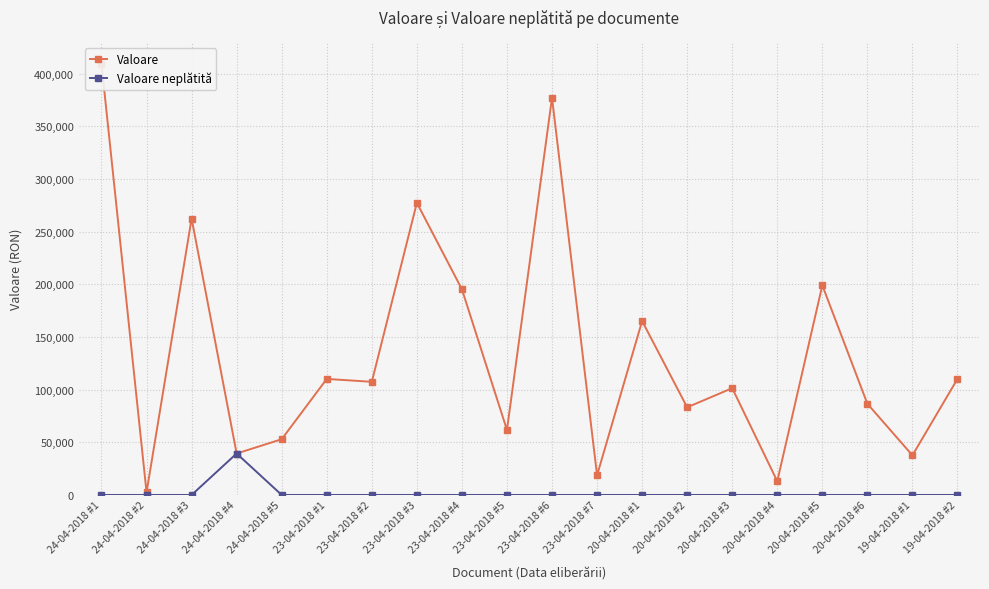

How many lines are shown in the chart?

2